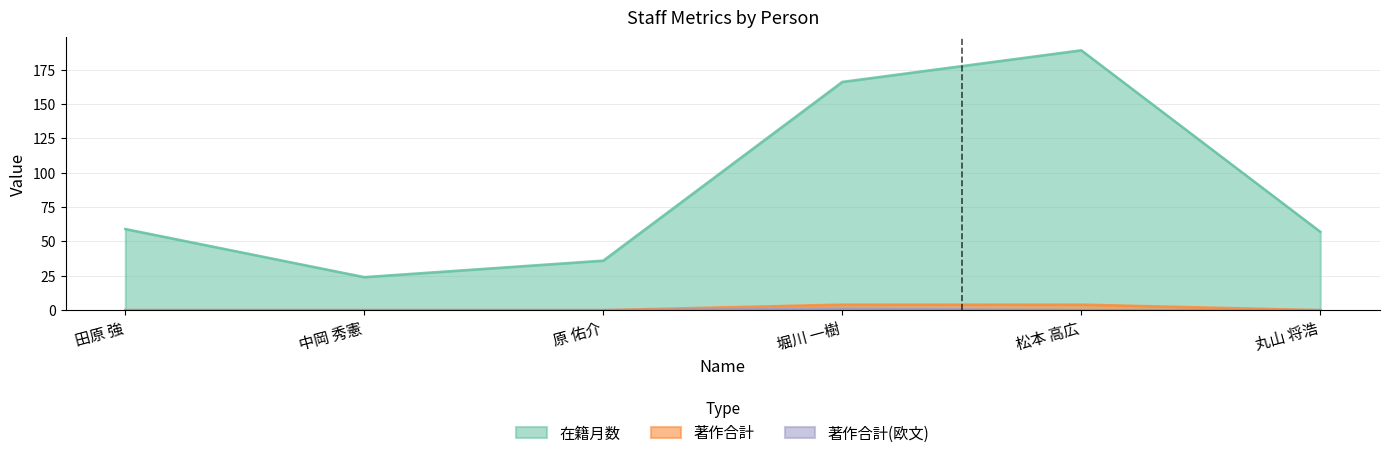

What are all the series names shown in the legend?

在籍月数, 著作合計, 著作合計(欧文)